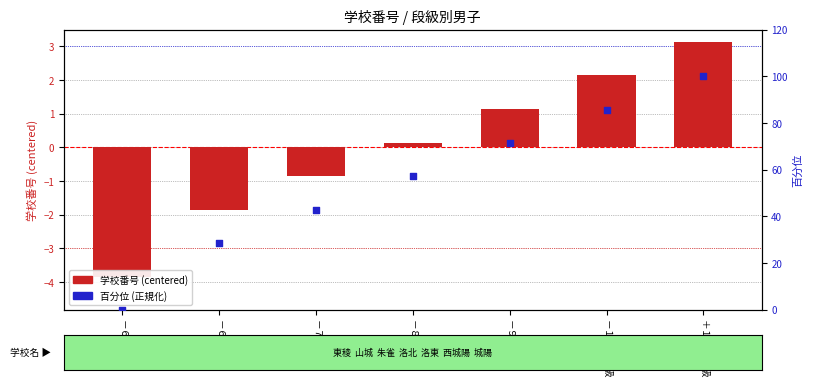

Which series has the largest total across all categories?

百分位 (正規化)